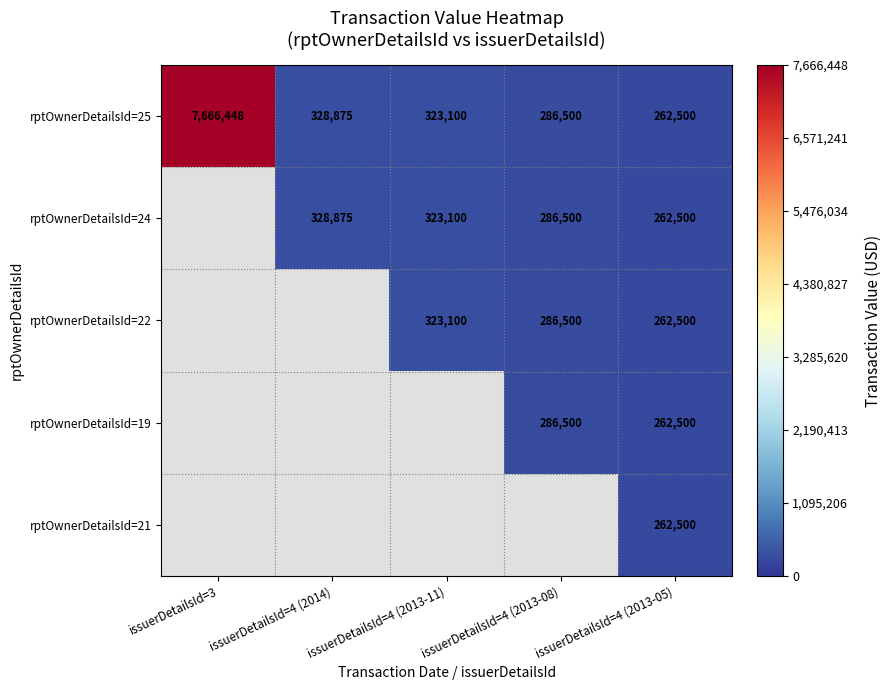

The rptOwnerDetailsId=22 series shows 323100 at issuerDetailsId=4 (2013-11). True or false?

True